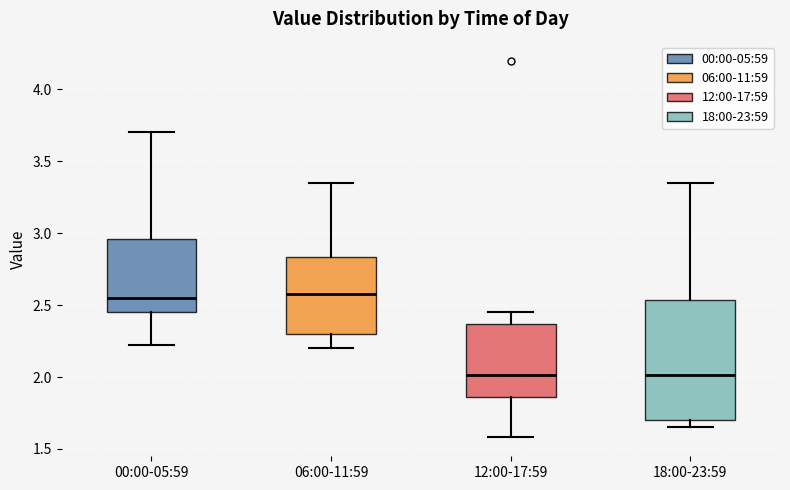

Reading left to right, read every box against the y-axis: the position of its median line, the range the box covers, and the ends of its whiskers. The values are not printed on the chart, so give them approximately, as read against the axis.

00:00-05:59: median 2.55, box 2.45 to 2.95, whiskers 2.20 to 3.70
06:00-11:59: median 2.60, box 2.30 to 2.85, whiskers 2.20 to 3.35
12:00-17:59: median 2.00, box 1.85 to 2.35, whiskers 1.60 to 2.45
18:00-23:59: median 2.00, box 1.70 to 2.55, whiskers 1.65 to 3.35